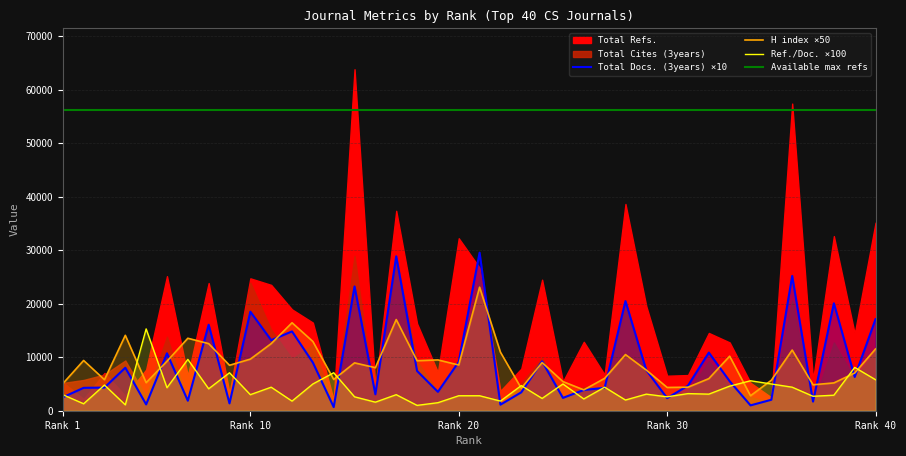

What is the minimum value shown in the chart?

680